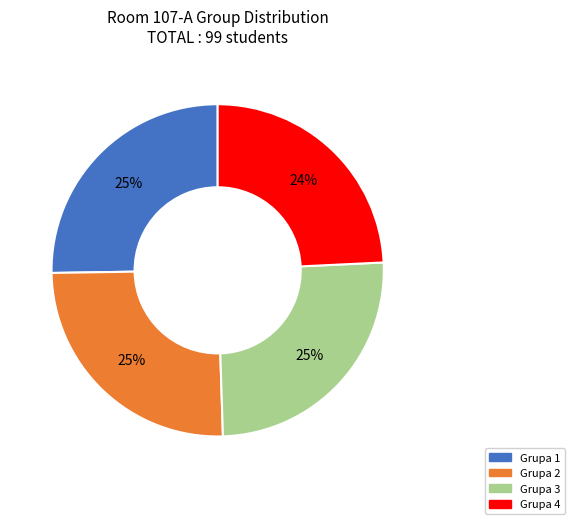

Does Grupa 4 represent more than half of the total?

No